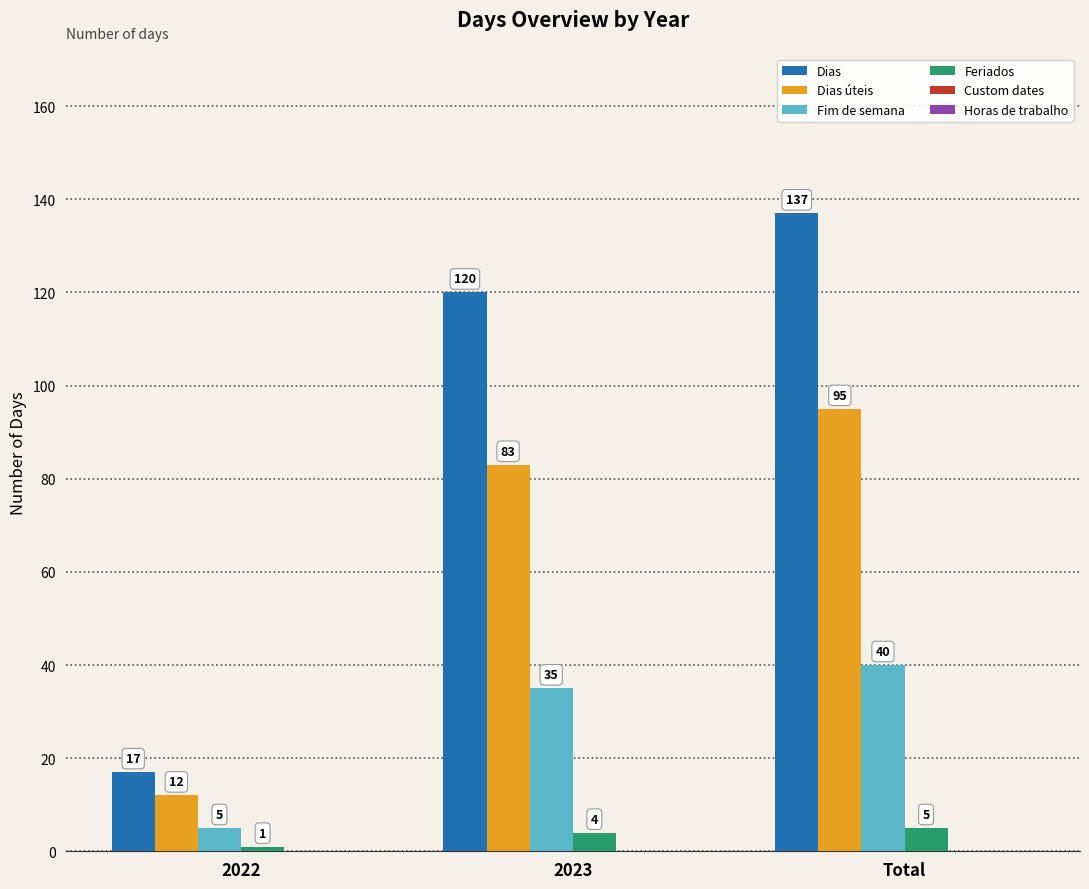

Does the chart contain any negative values?

No